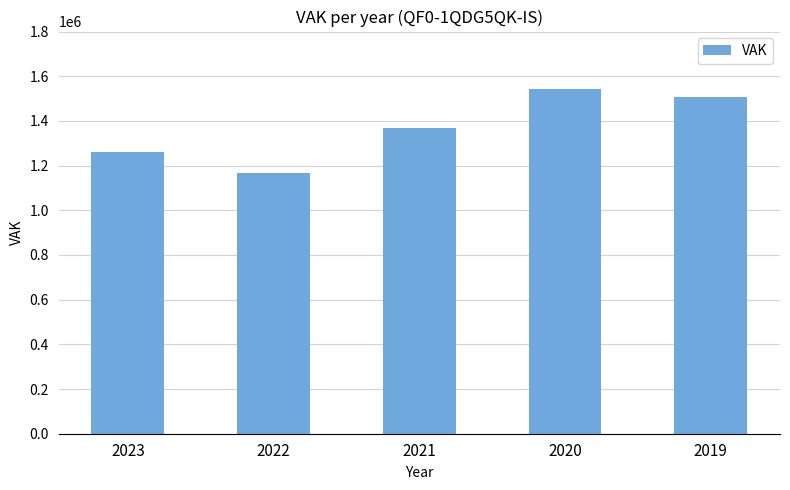

What is the sum of the values at 2020 and 2023?

2806614